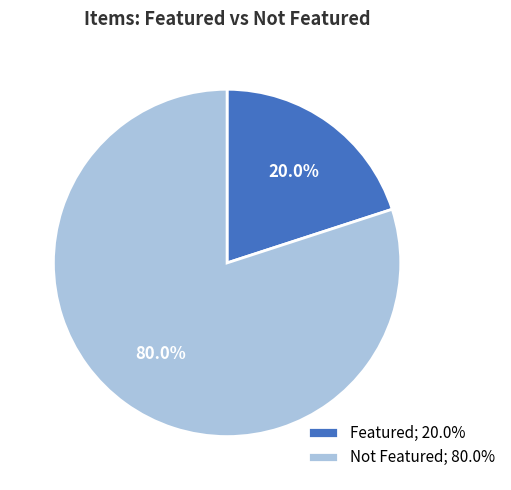

How many slices are in this pie chart?

2